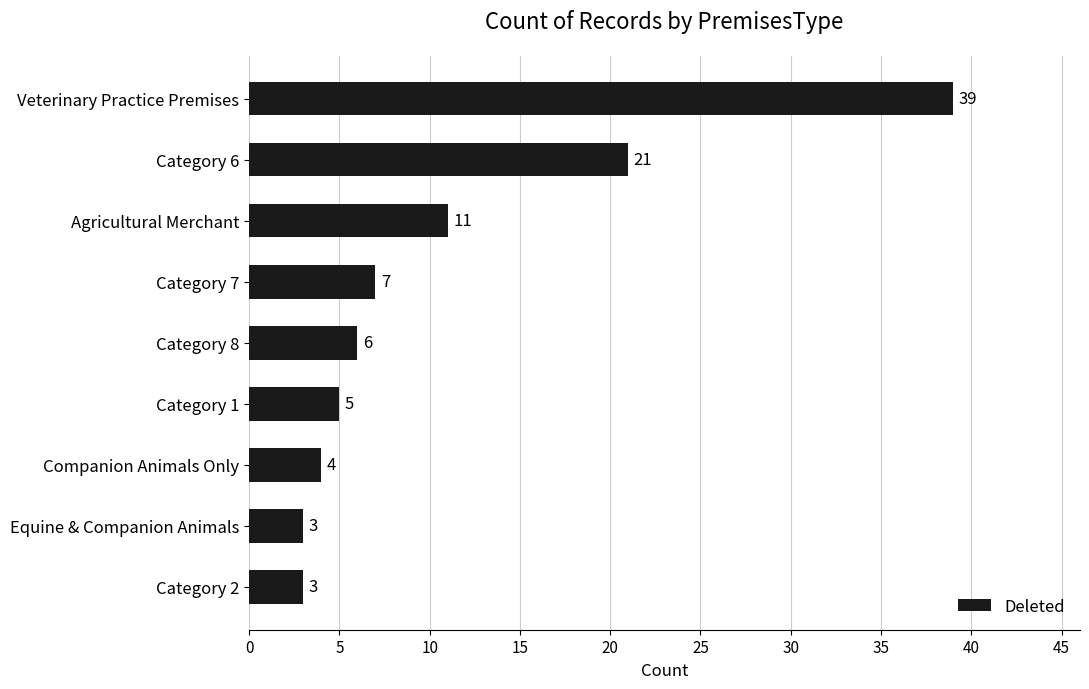

What is the sum of all values?

99